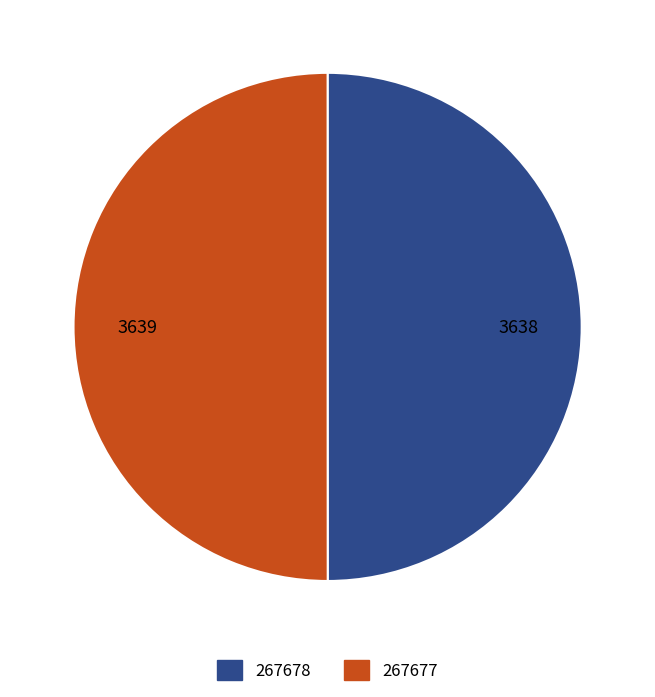

True or false: 267678 accounts for 50% of the total.

True